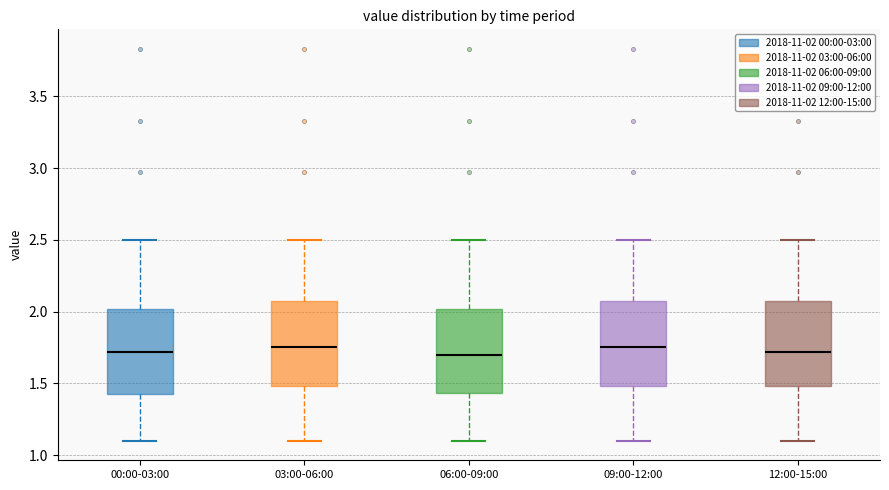

Reading left to right, transcribe this box plot: for each box, give where its median line is, the range the box spans, and where its two whiskers end, as read against the y-axis. The values are not printed on the chart, so give them approximately, as read against the axis.

00:00-03:00: median 1.70, box 1.40 to 2.00, whiskers 1.10 to 2.50
03:00-06:00: median 1.75, box 1.50 to 2.05, whiskers 1.10 to 2.50
06:00-09:00: median 1.70, box 1.45 to 2.00, whiskers 1.10 to 2.50
09:00-12:00: median 1.75, box 1.50 to 2.05, whiskers 1.10 to 2.50
12:00-15:00: median 1.70, box 1.50 to 2.05, whiskers 1.10 to 2.50